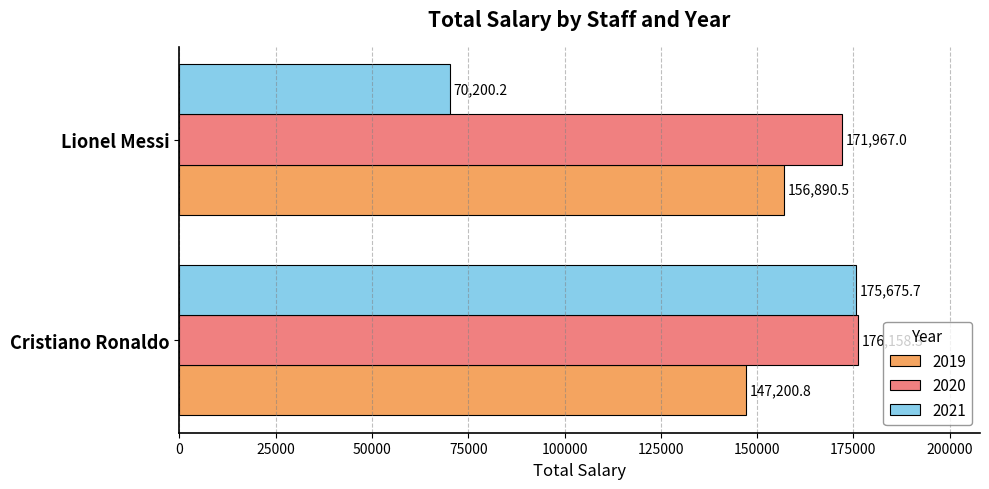

Which category has the lowest value across all series?

Lionel Messi